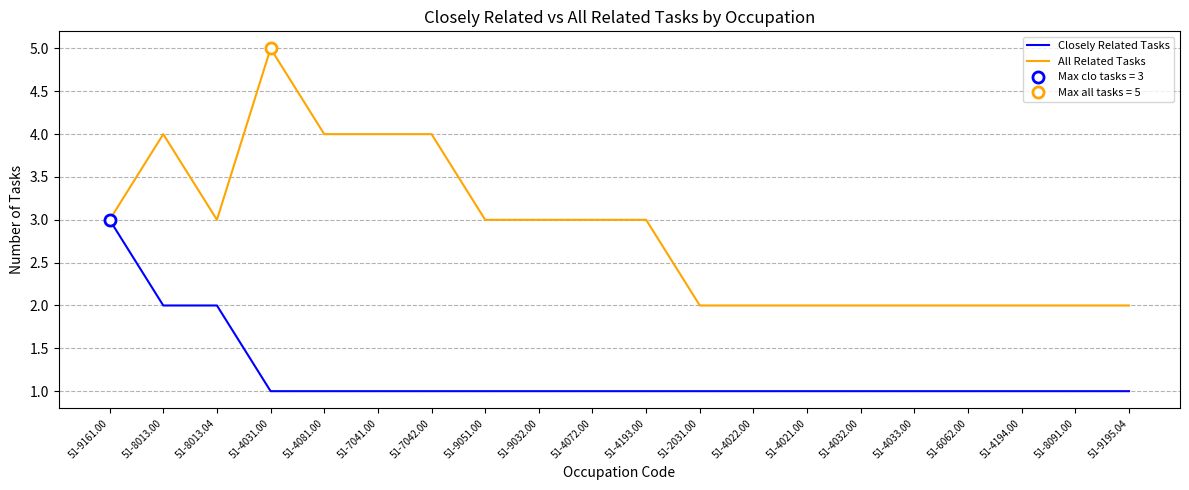

What is the sum of the All Related Tasks values at 51-6062.00 and 51-4193.00?

5